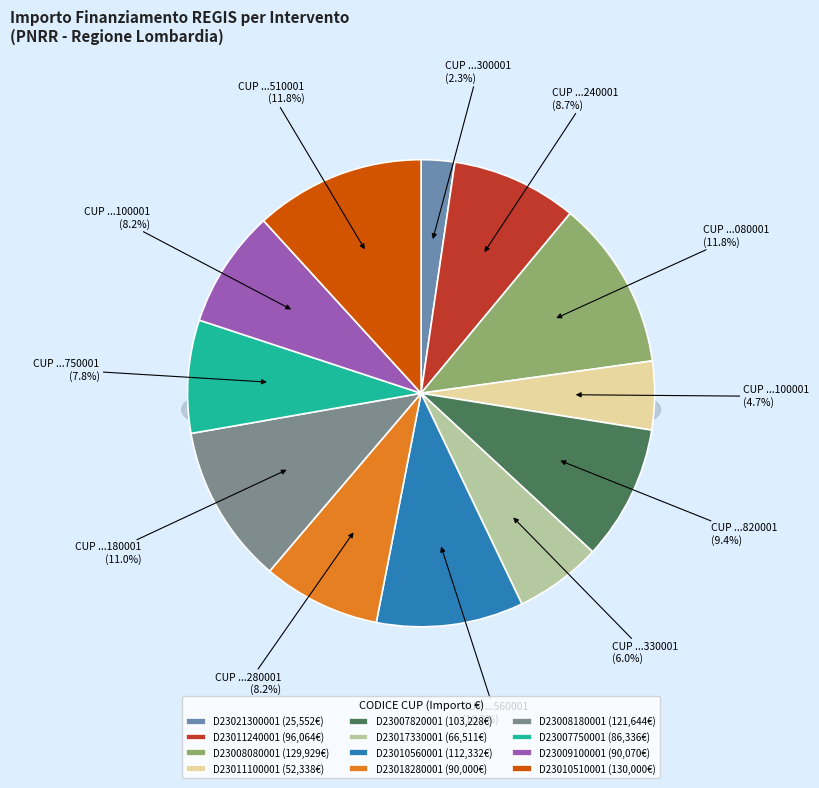

Combined, do G53D23007820001 and H53D23008080001 account for over 50%?

No